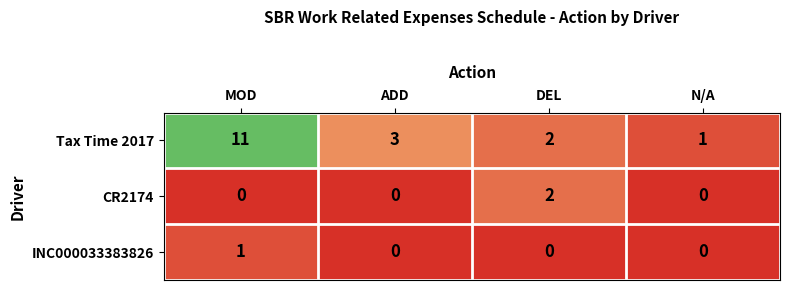

Which series has the widest spread of values?

Tax Time 2017